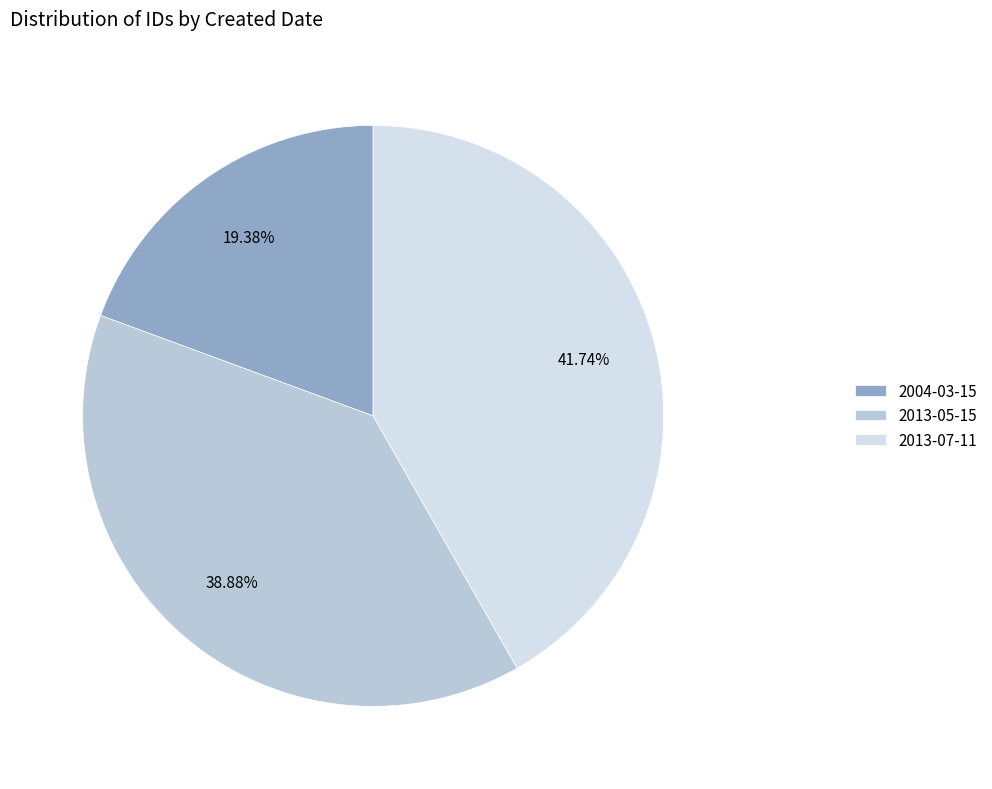

To the nearest percent, what portion does 2004-03-15 represent?

19%